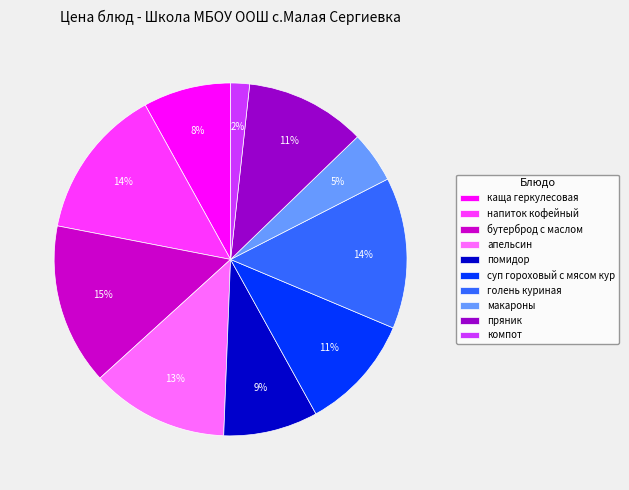

Combined, do помидор and напиток кофейный account for over 50%?

No